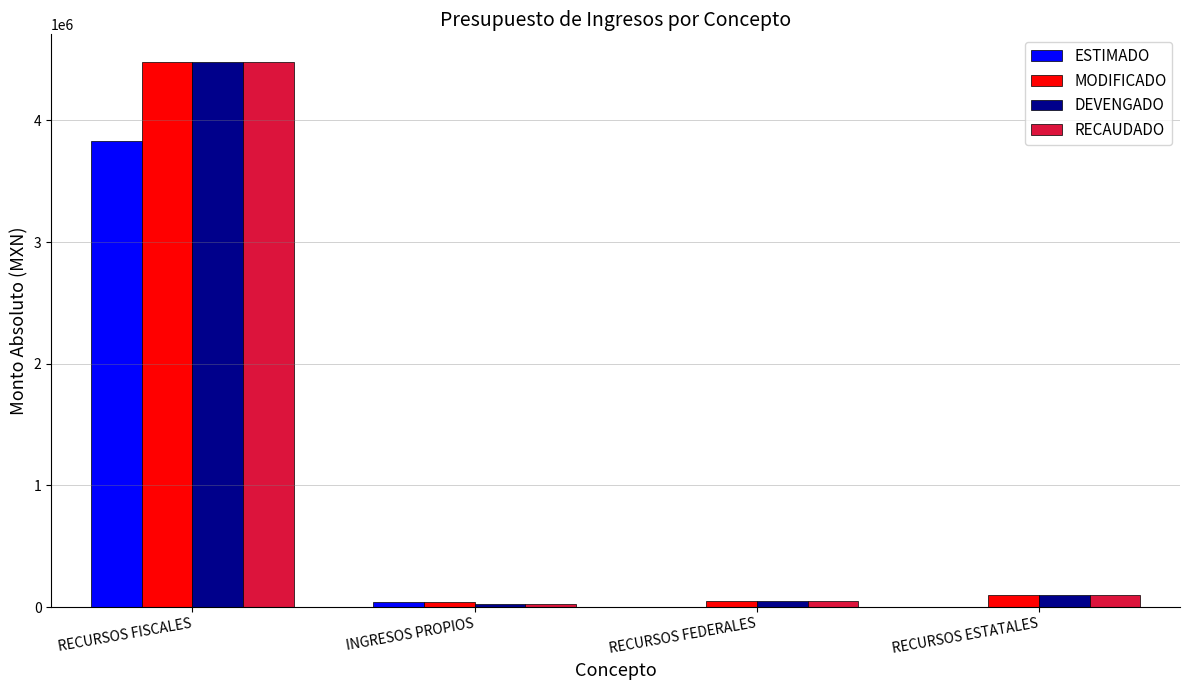

What is the sum of all DEVENGADO values?

4656993.9